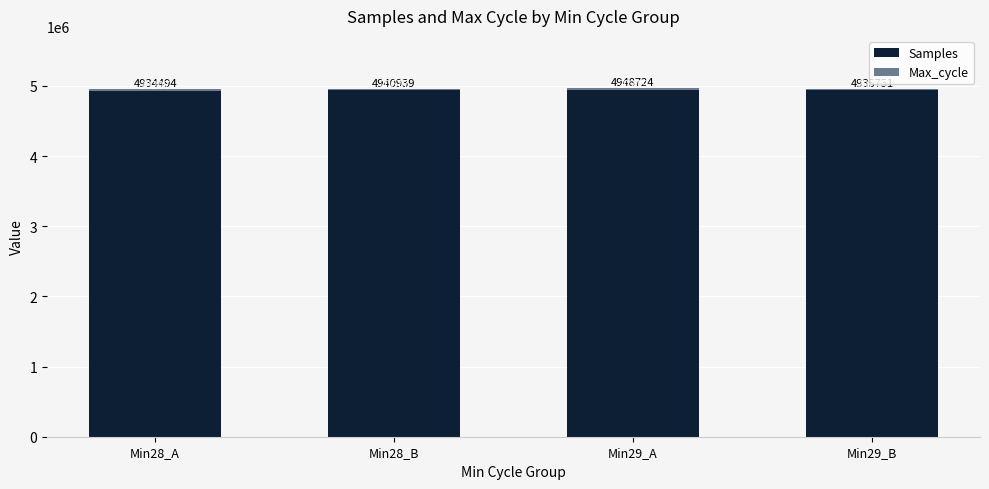

What is the difference between the maximum and second lowest values in the Samples series?

12973